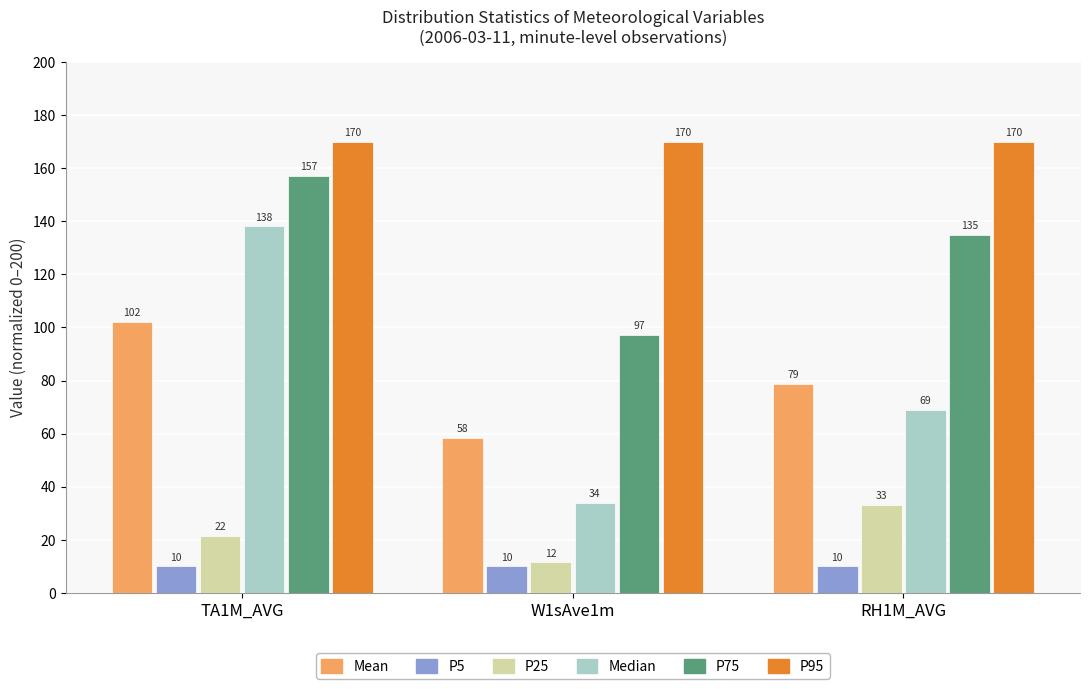

List the series in order of their peak value, highest first.

P95, P75, Median, Mean, P25, P5